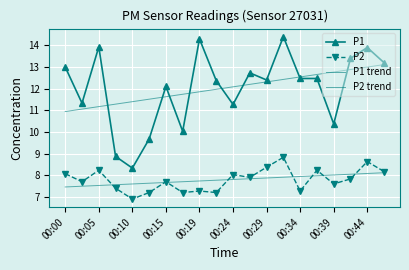

How many lines are shown in the chart?

4